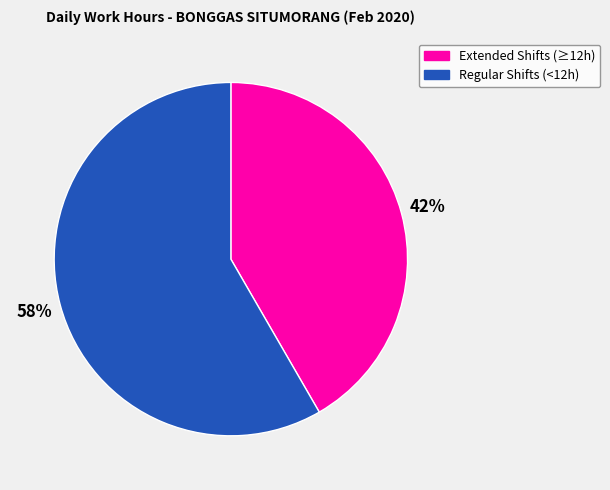

Is it true that Regular Shifts (<12h) is 65% of the pie?

False